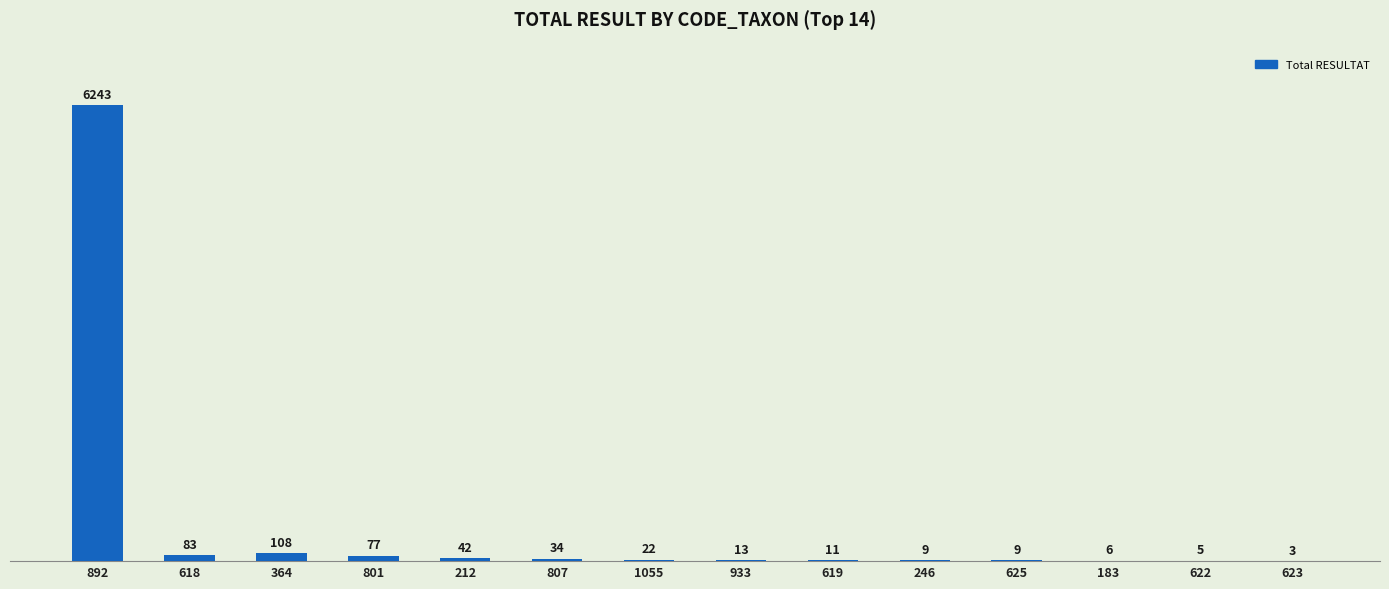

Reading left to right, extract all data points from this chart.

892=6243	618=83	364=108	801=77	212=42	807=34	1055=22	933=13	619=11	246=9	625=9	183=6	622=5	623=3